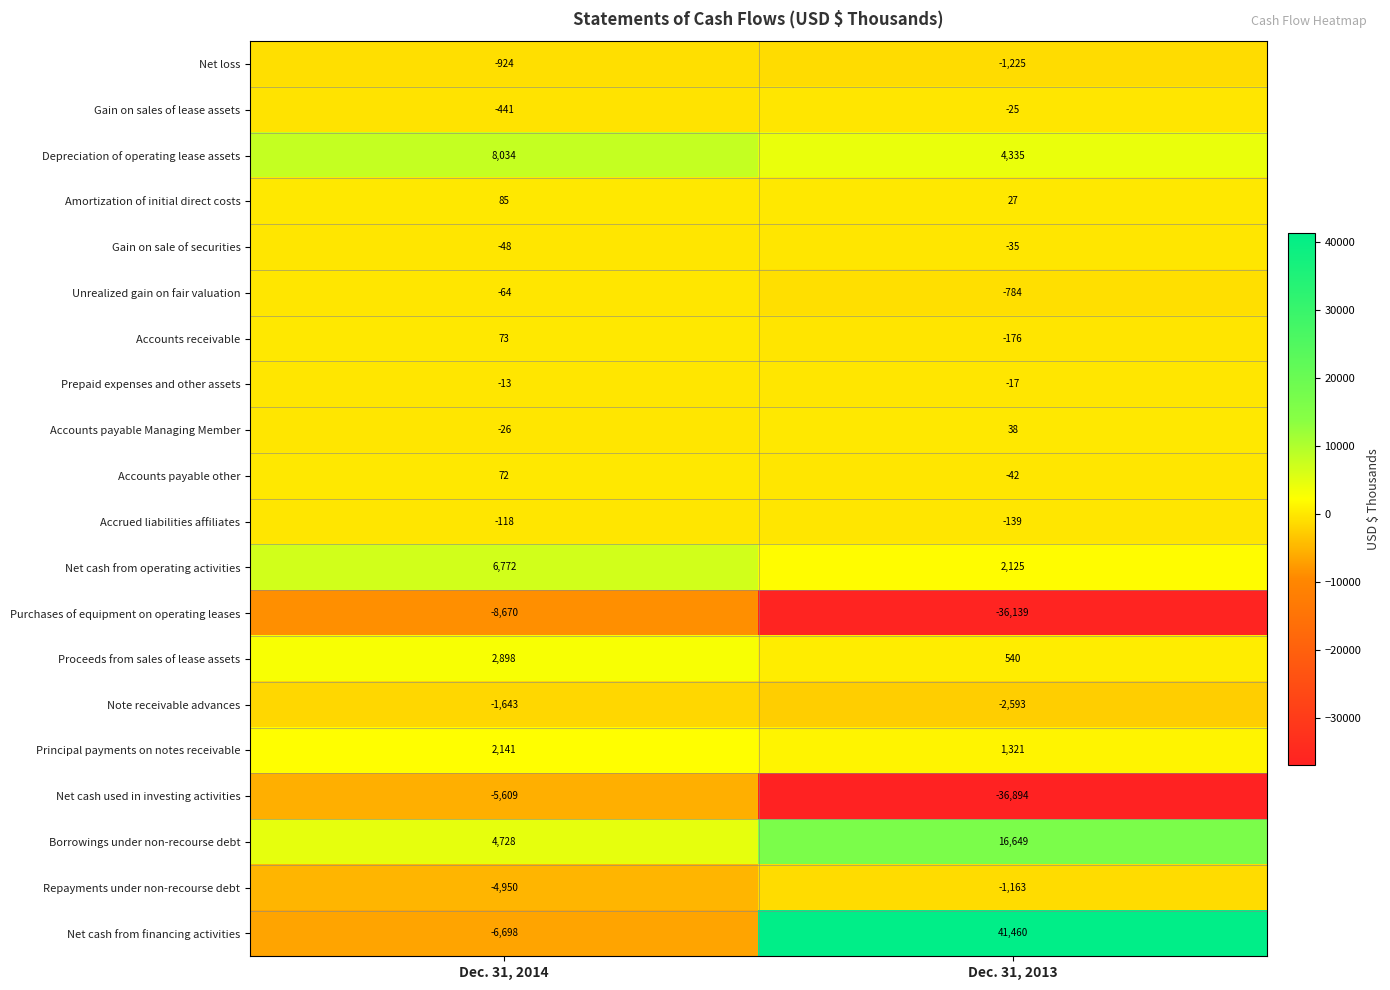

Which series changed the most between Dec. 31, 2014 and Dec. 31, 2013?

Net cash from financing activities